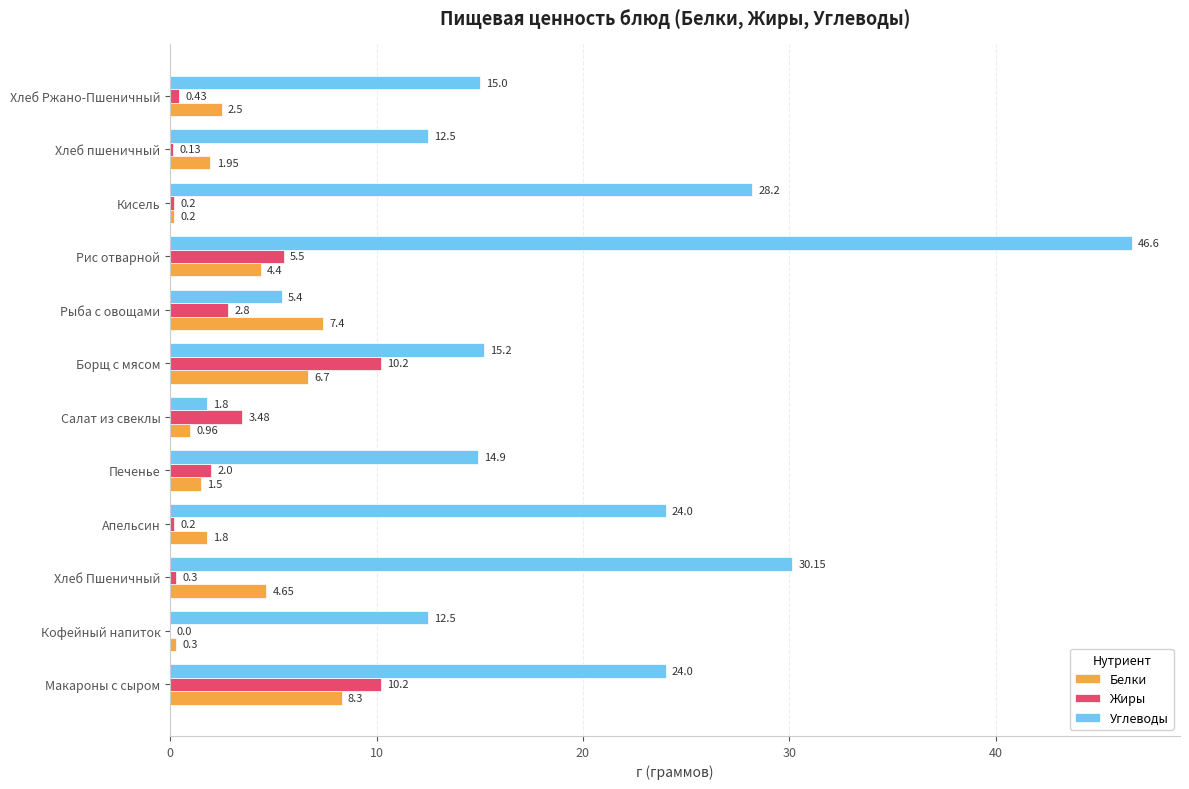

At which category is the sum across all series the highest?

Рис отварной